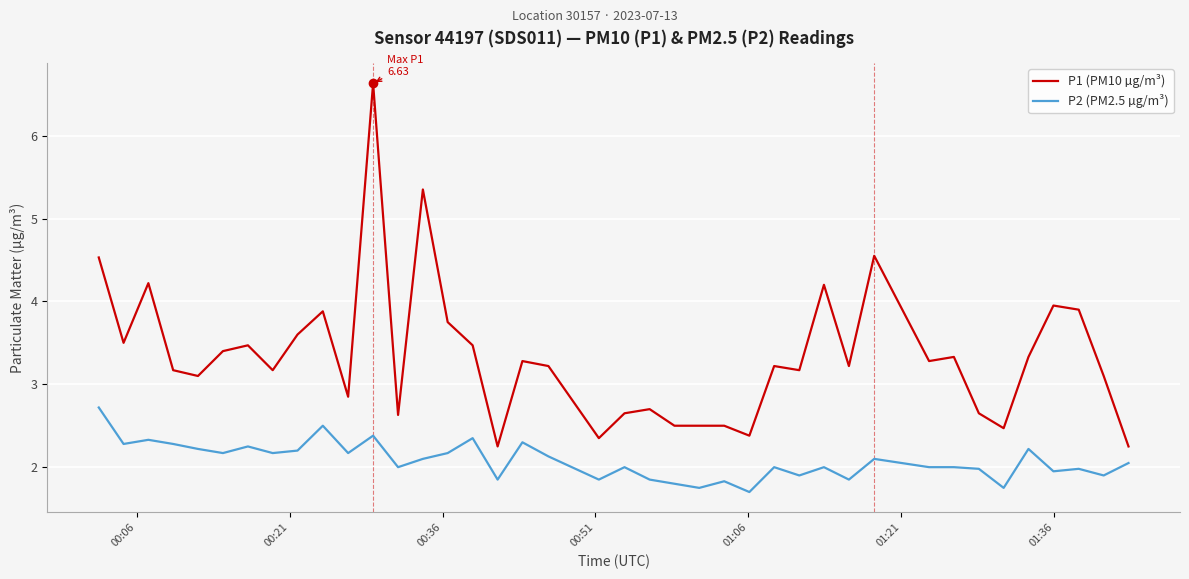

What is the greatest value displayed?

6.6